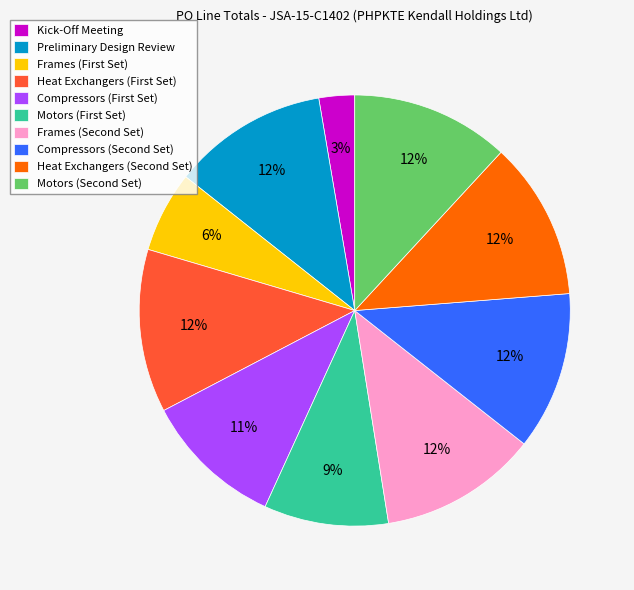

Which category has the smallest portion of the pie?

Kick-Off Meeting